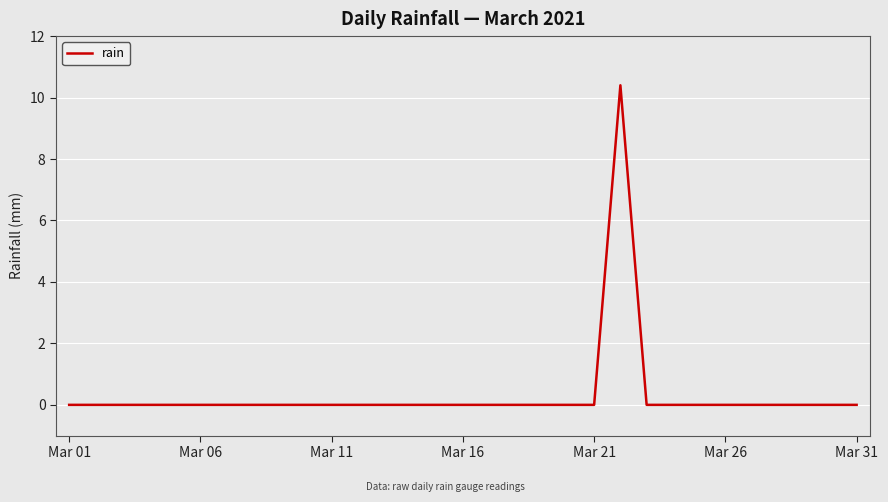

How many series are shown in this chart?

1